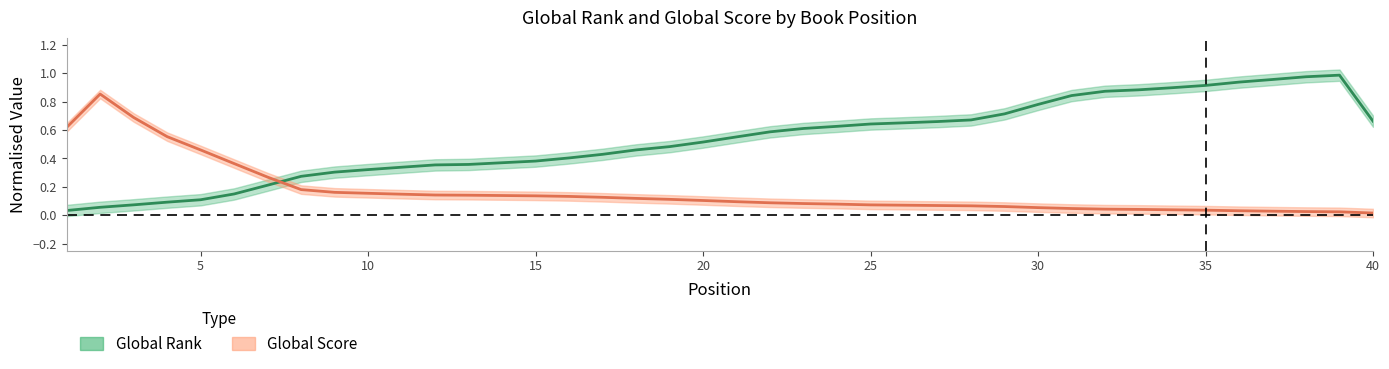

What is the change in value from 23 to 39?

+0.4